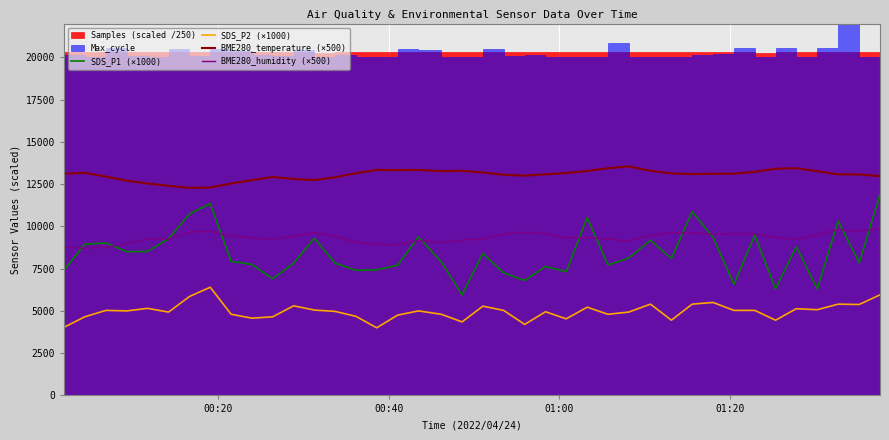

What is the highest value of the SDS_P2 (×1000) series?

6400.0